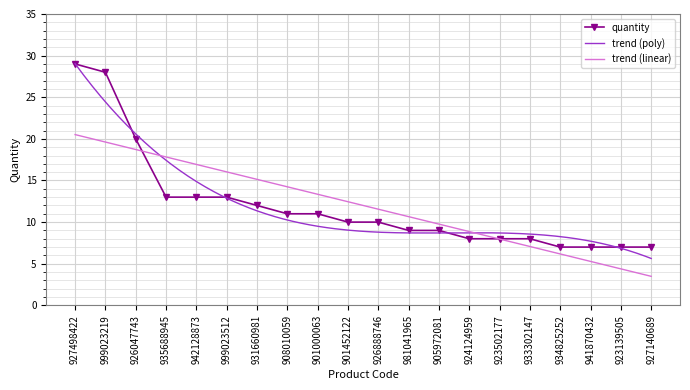

List the labels in order of value, smallest first.

934825252, 941870432, 923139505, 927140689, 924124959, 923502177, 933302147, 981041965, 905972081, 901452122, 926888746, 908010059, 901000063, 931660981, 935688945, 942128873, 999023512, 926047743, 999023219, 927498422